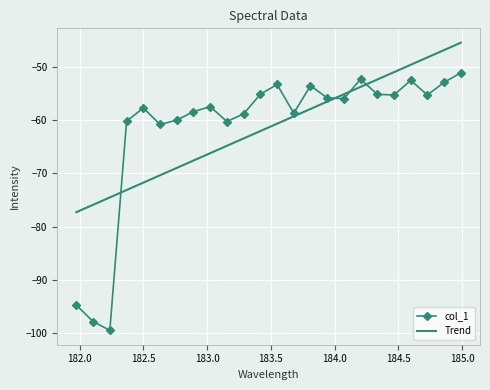

What is the lowest value of the col_1 series?

-99.5